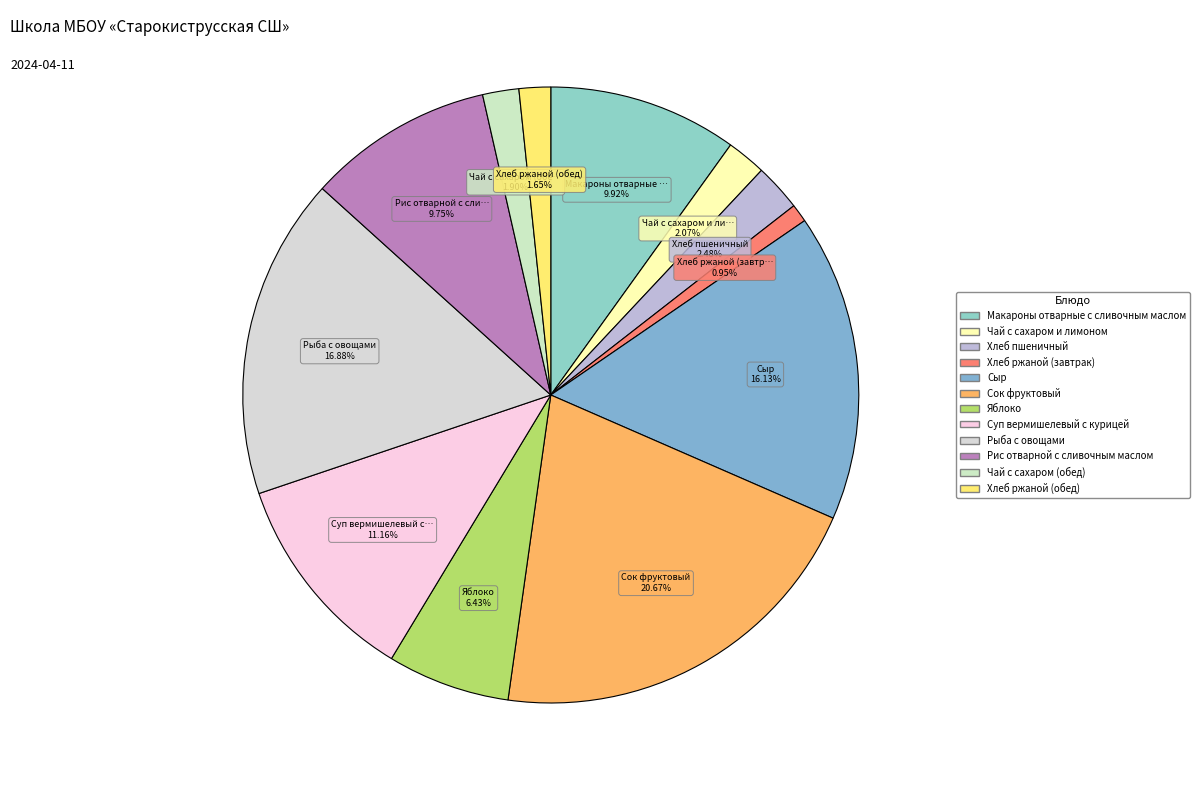

To the nearest percent, what percentage of the pie is Рыба с овощами?

17%